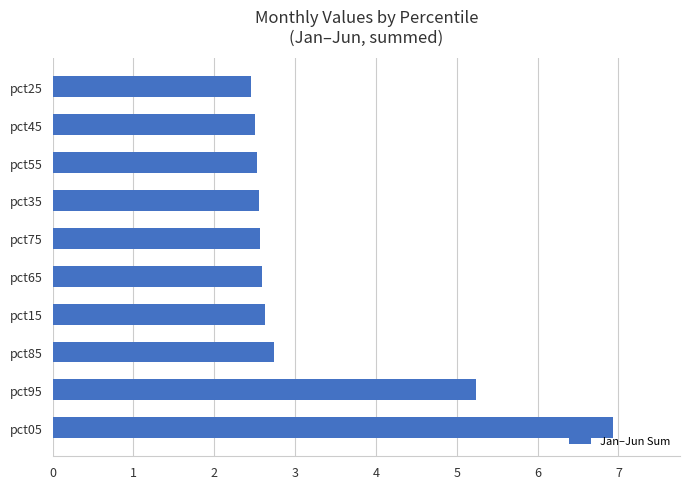

What is the approximate value at pct55?

2.5